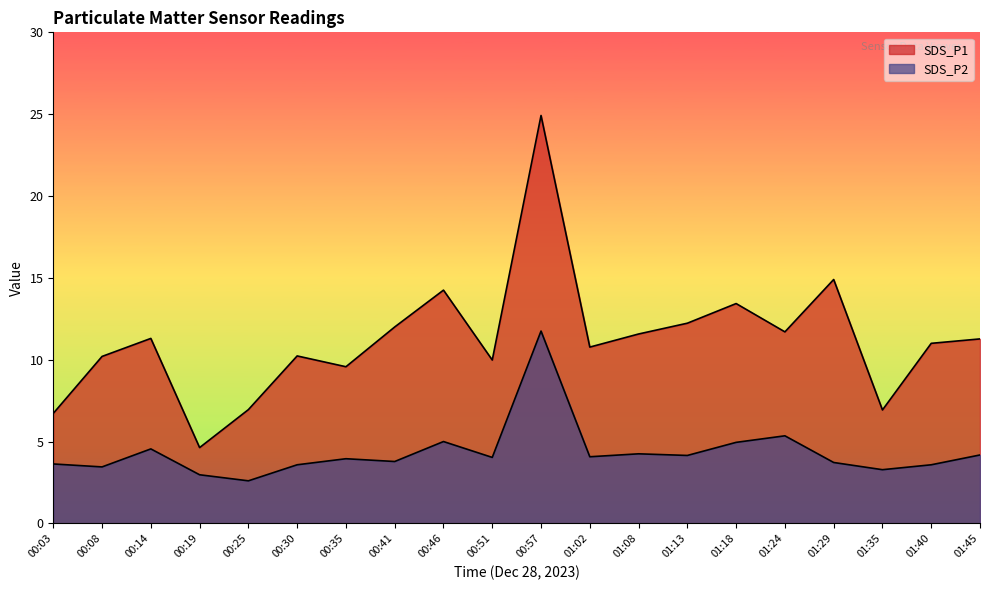

List the series in order of their peak value, highest first.

SDS_P1, SDS_P2